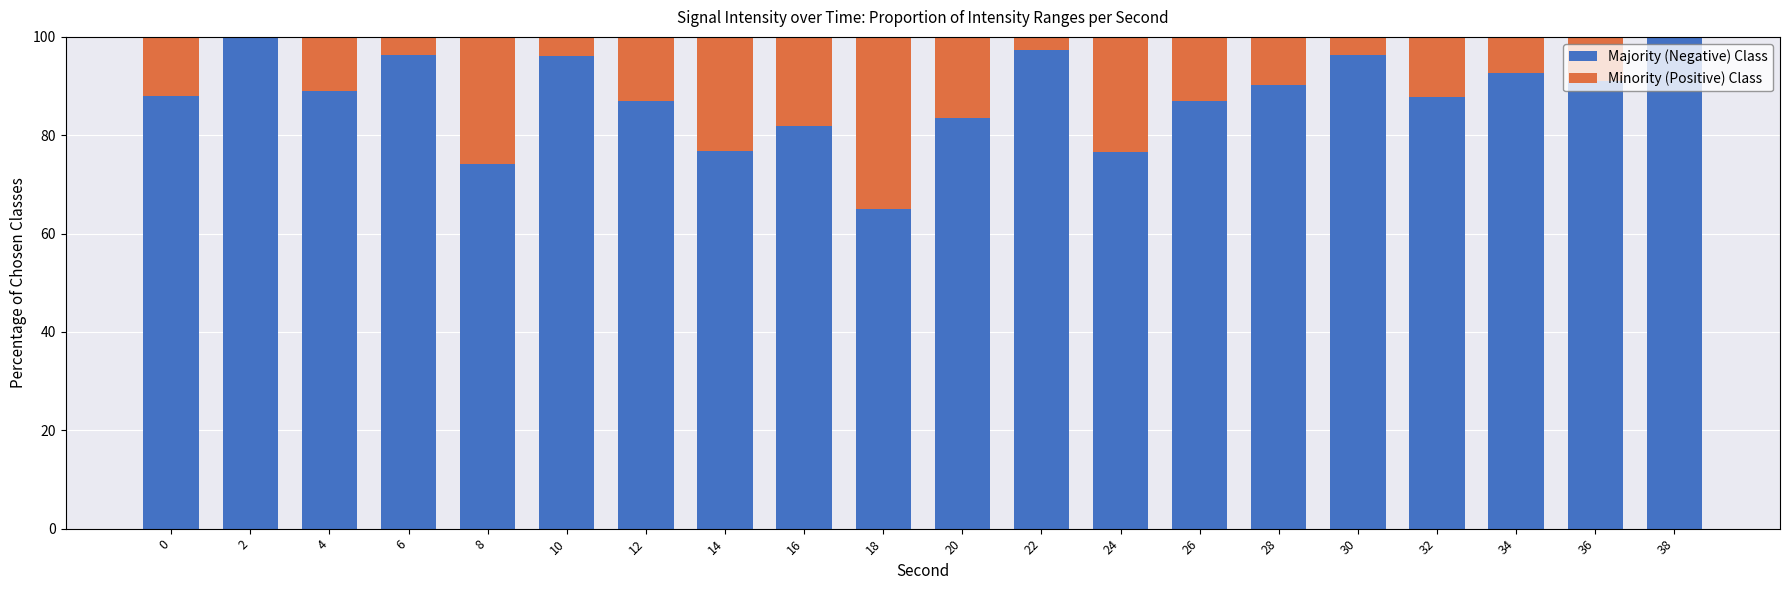

What is the total value across all series at 4?

100.0